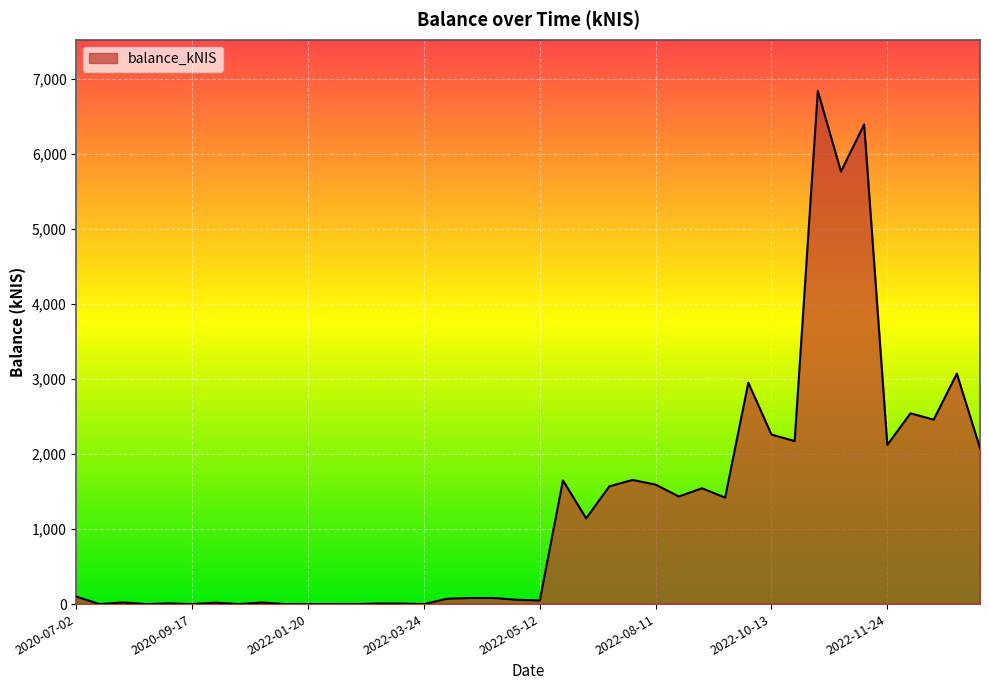

What is the maximum value shown in the chart?

6836.9